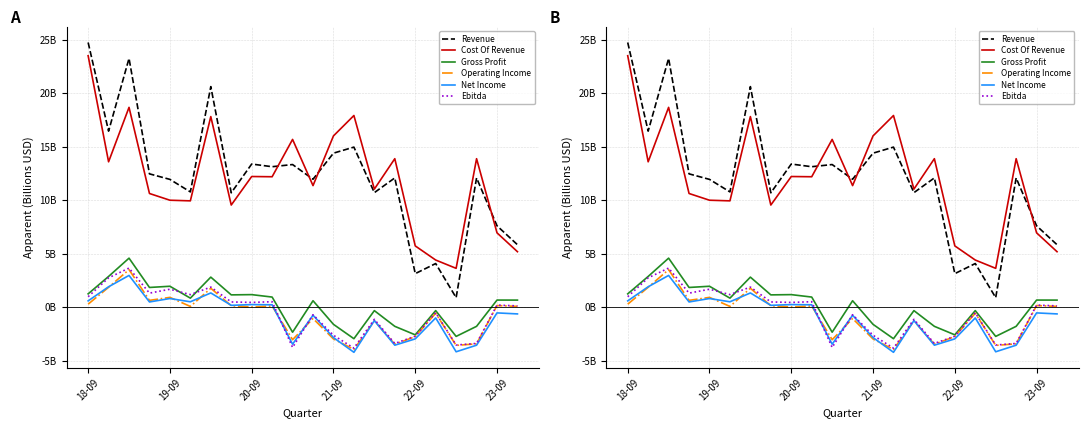

Where do Net Income and Operating Income first cross each other?

19-09 and 20-09